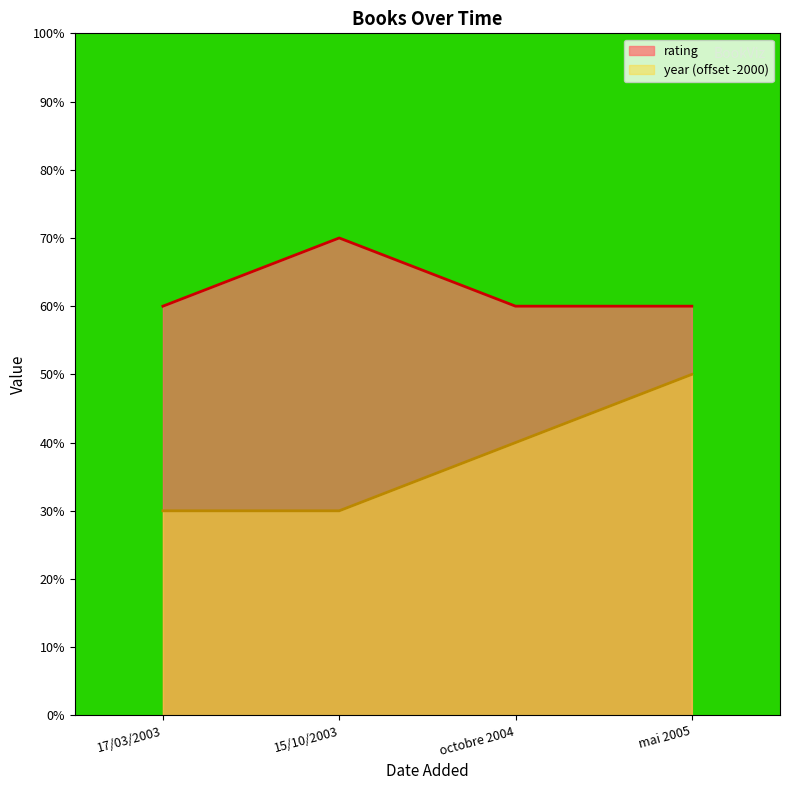

The value of year at octobre 2004 is 1. True or false?

False